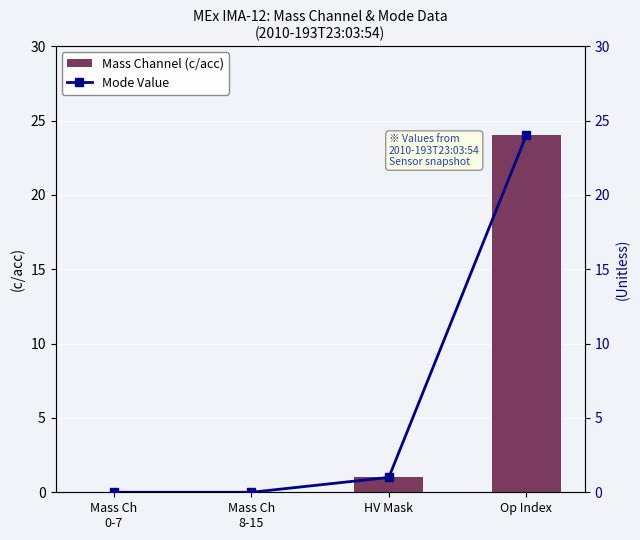

What is the highest value of the Mode Value series?

24